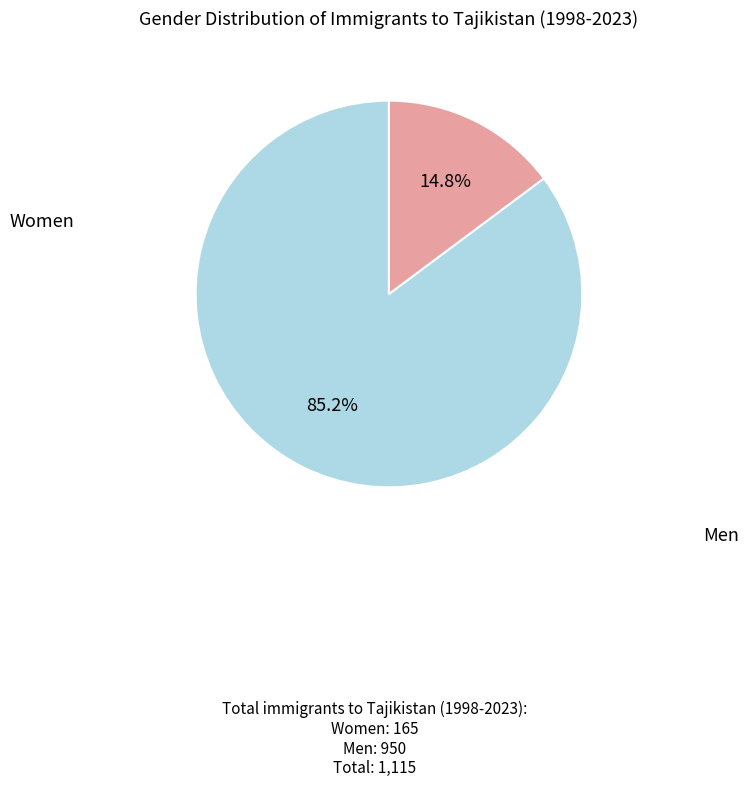

Is there a majority slice in this chart?

Yes